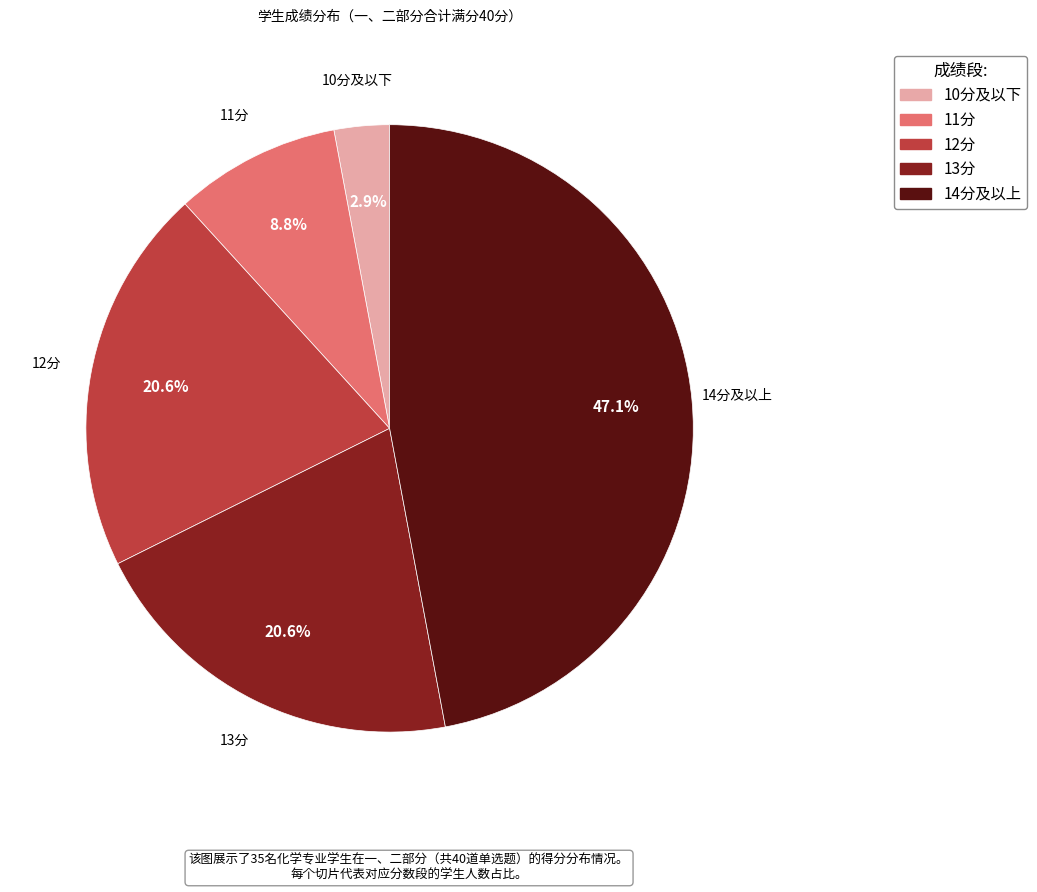

Is there a majority slice in this chart?

No